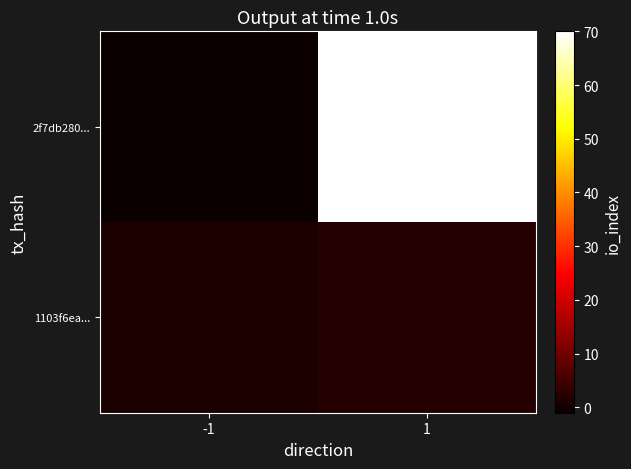

List the series in order of their overall mean, highest first.

2f7db280..., 1103f6ea...